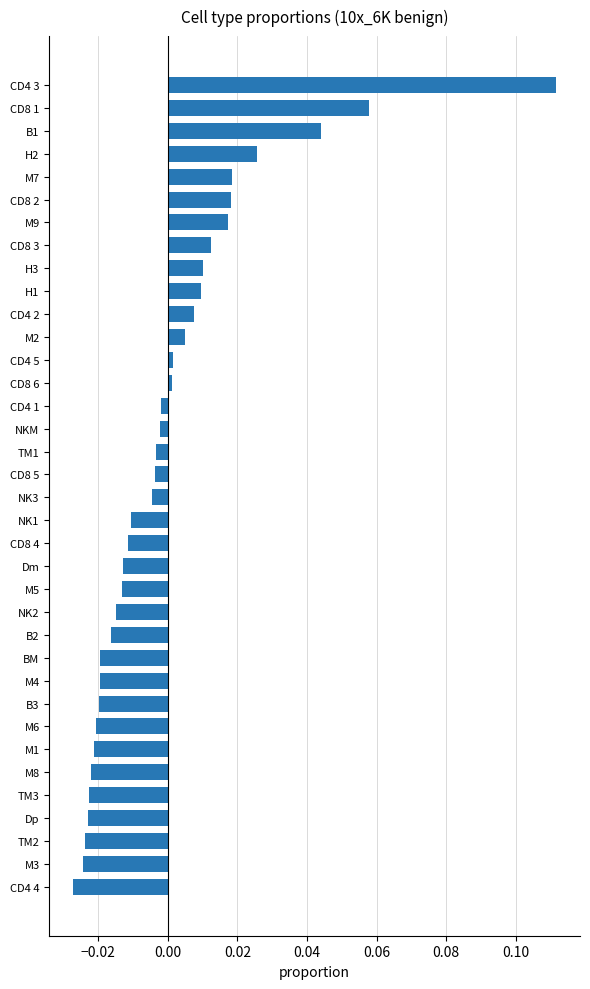

The chart shows a value of -0.0 at NK1. True or false?

True